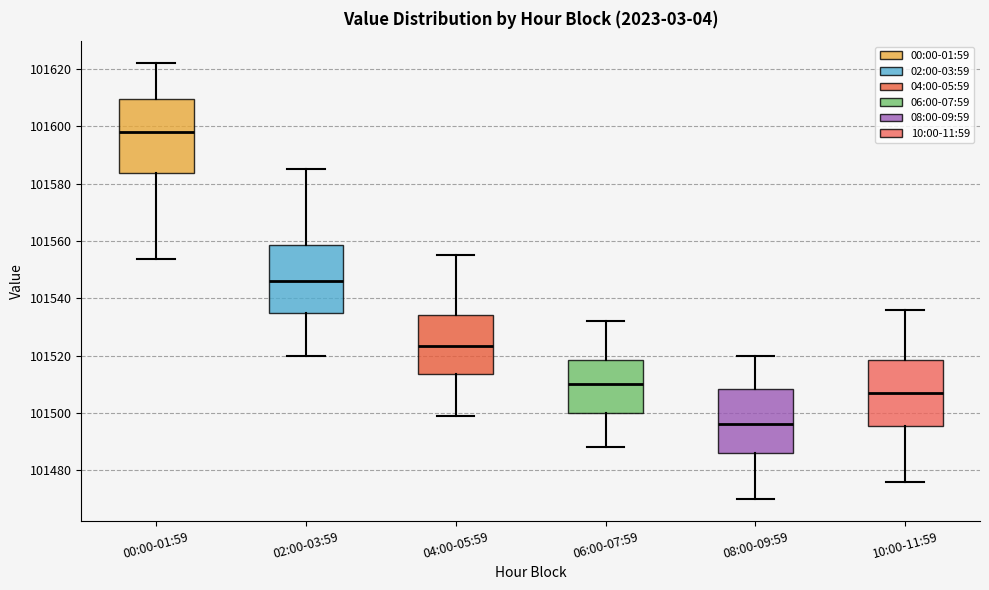

Reading left to right, transcribe this box plot: for each box, give where its median line is, the range the box spans, and where its two whiskers end, as read against the y-axis. The values are not printed on the chart, so give them approximately, as read against the axis.

00:00-01:59: median 101598, box 101584 to 101610, whiskers 101554 to 101622
02:00-03:59: median 101546, box 101536 to 101558, whiskers 101520 to 101586
04:00-05:59: median 101524, box 101514 to 101534, whiskers 101500 to 101556
06:00-07:59: median 101510, box 101500 to 101518, whiskers 101488 to 101532
08:00-09:59: median 101496, box 101486 to 101508, whiskers 101470 to 101520
10:00-11:59: median 101508, box 101496 to 101518, whiskers 101476 to 101536